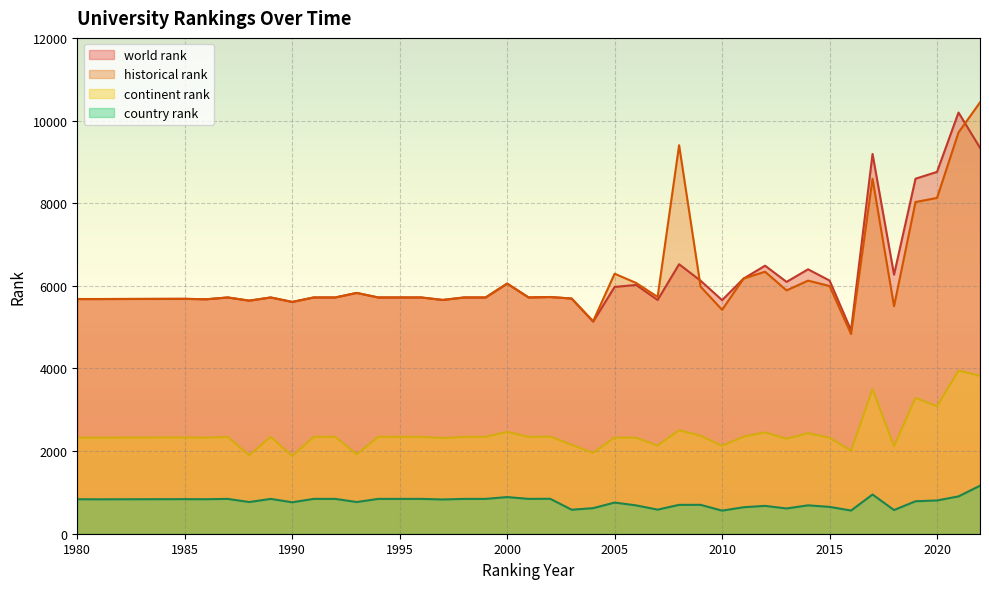

What is the total value across all series at 2008?

19128.5